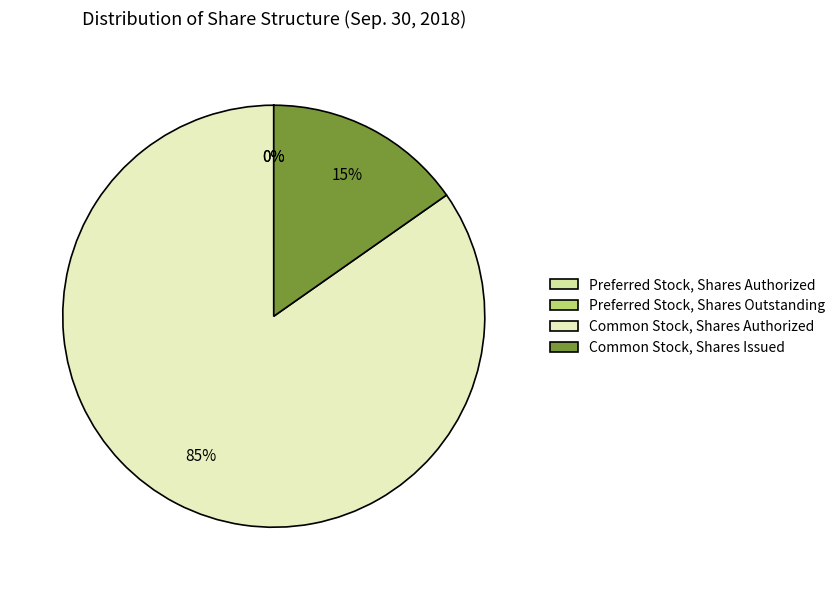

To the nearest percent, what is the average slice percentage?

25%